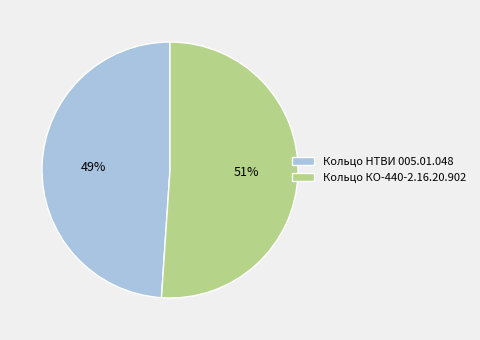

How many slices are in this pie chart?

2